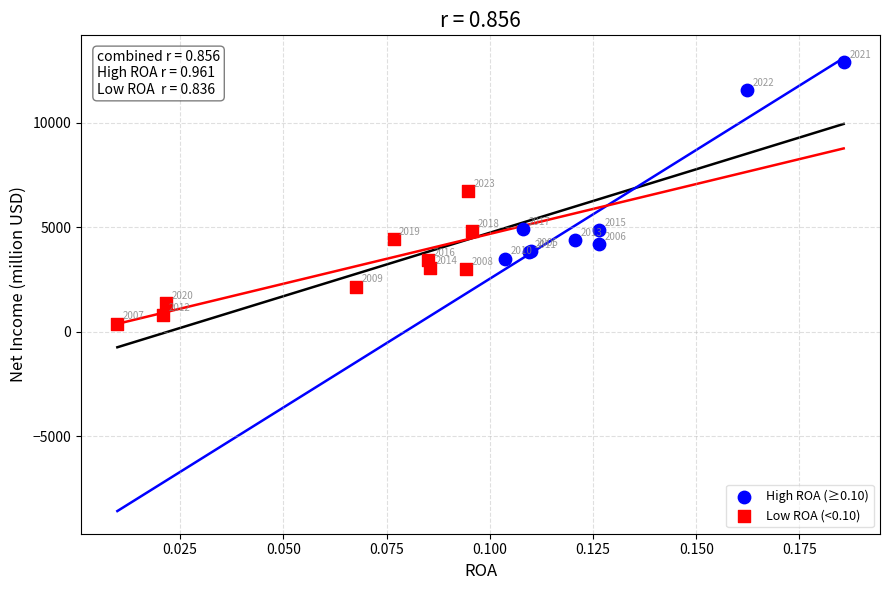

Which series reaches the maximum Y coordinate?

High ROA (≥0.10)